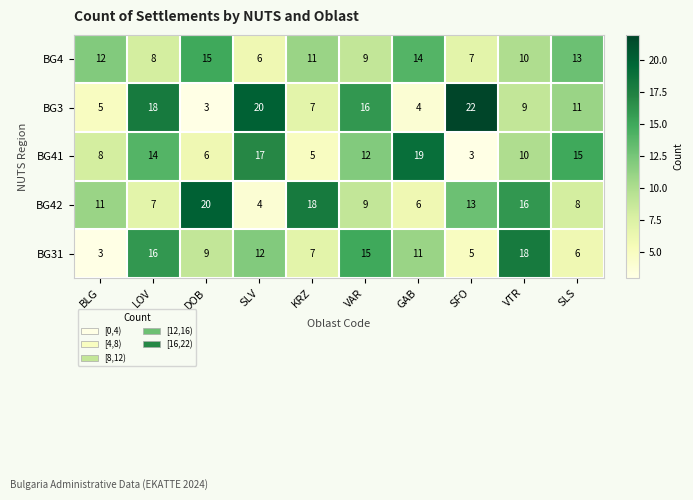

Between DOB and SFO, which series saw the biggest shift?

BG3